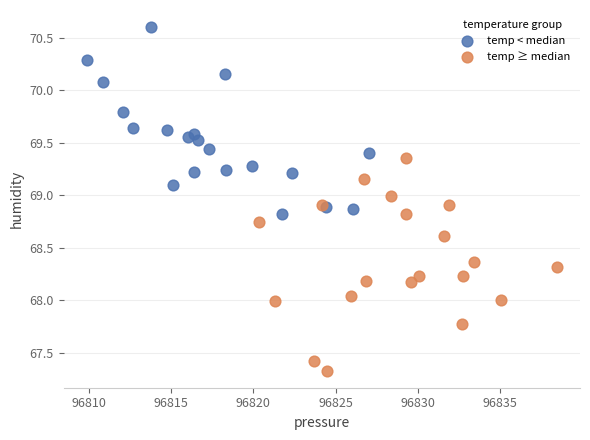

Which series has the largest Y range (max minus min)?

temp ≥ median